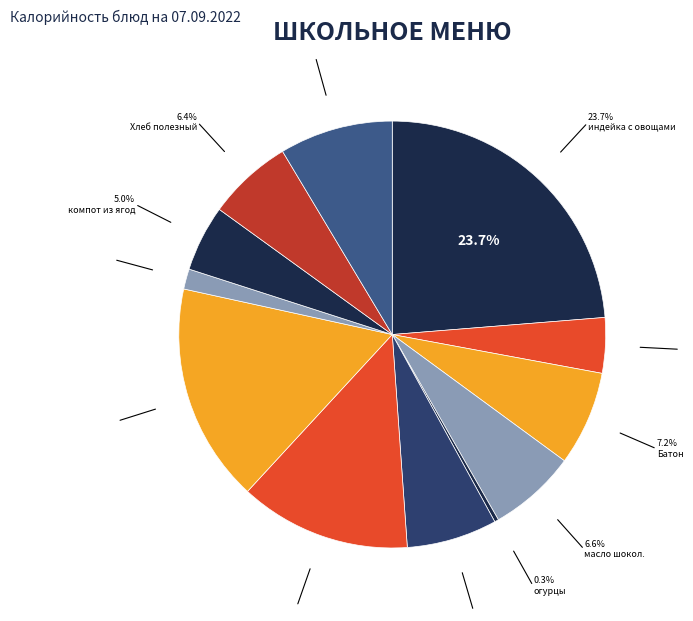

How many slices are in this pie chart?

12